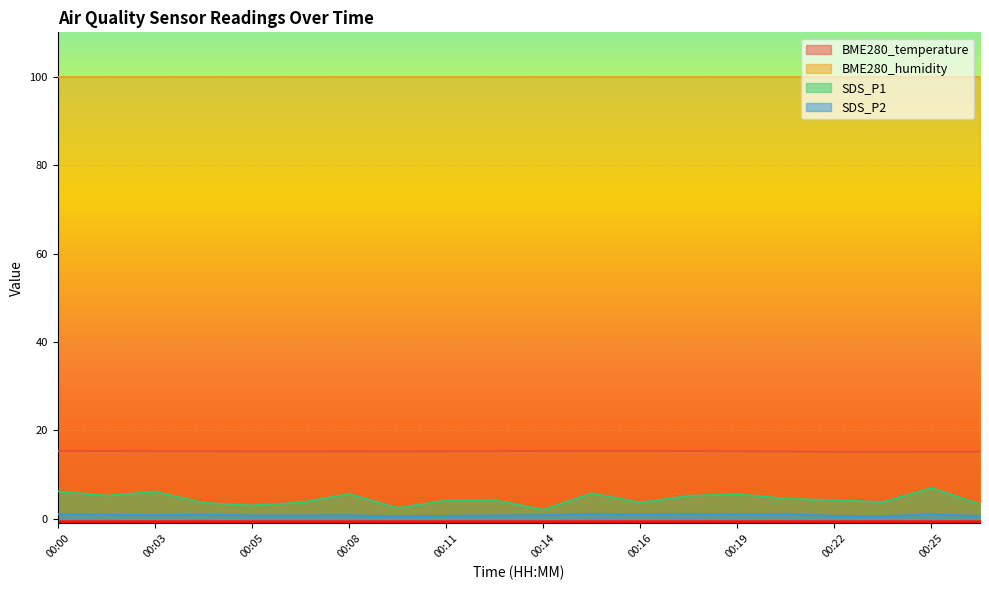

What is the highest value of the SDS_P1 series?

7.0